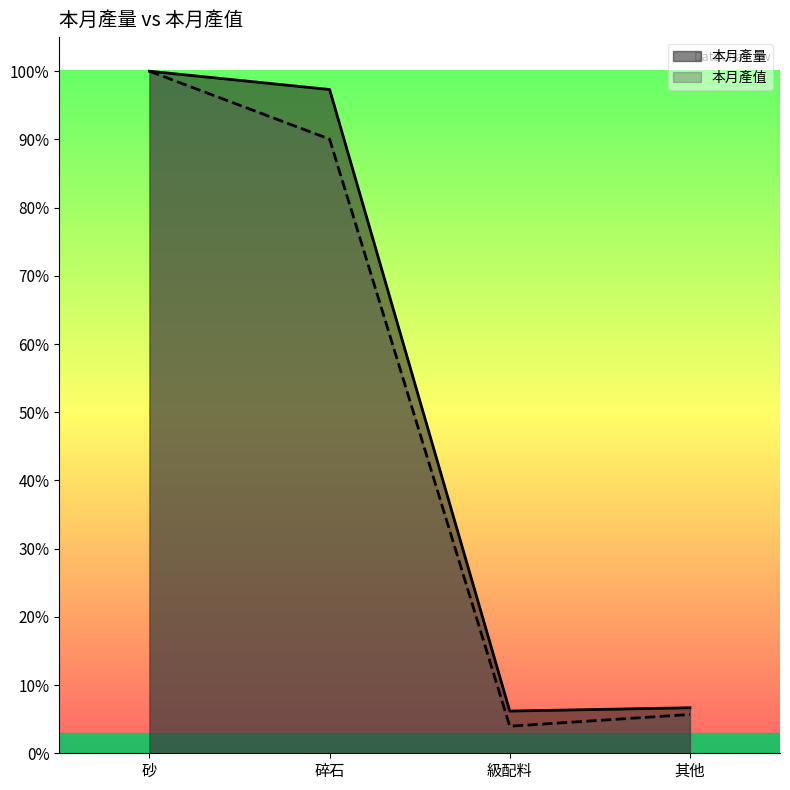

Read the 本月產量 value at 碎石.

1.0